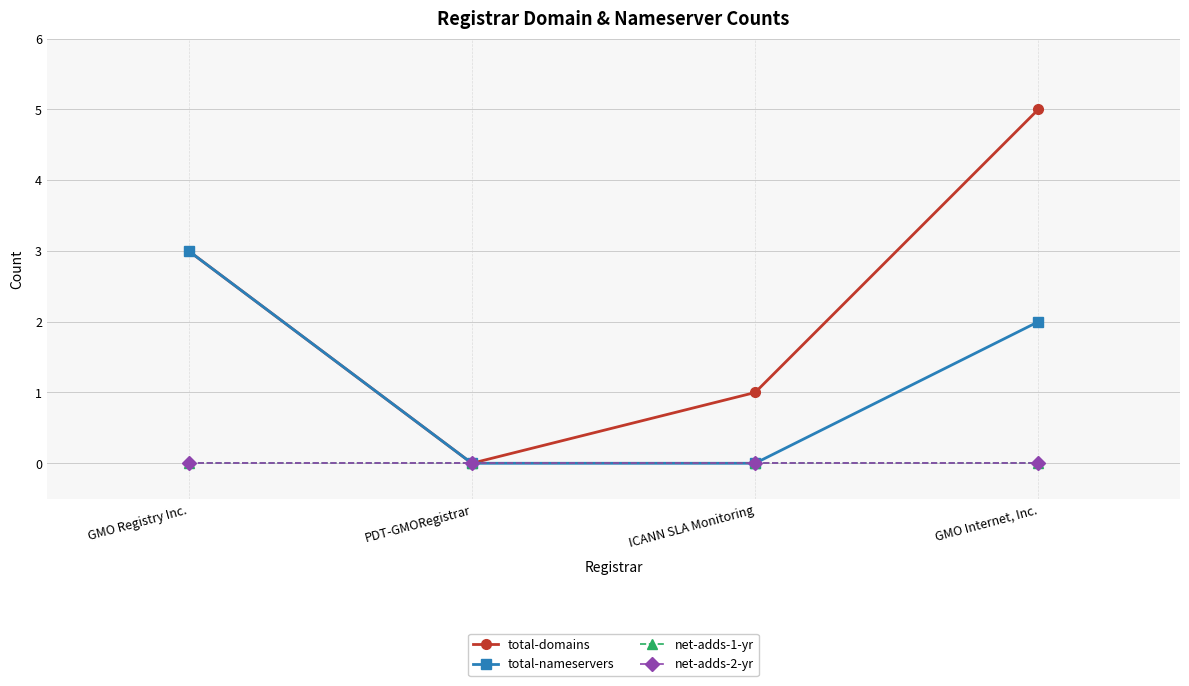

Between GMO Registry Inc. and GMO Internet, Inc., which series saw the biggest shift?

total-domains